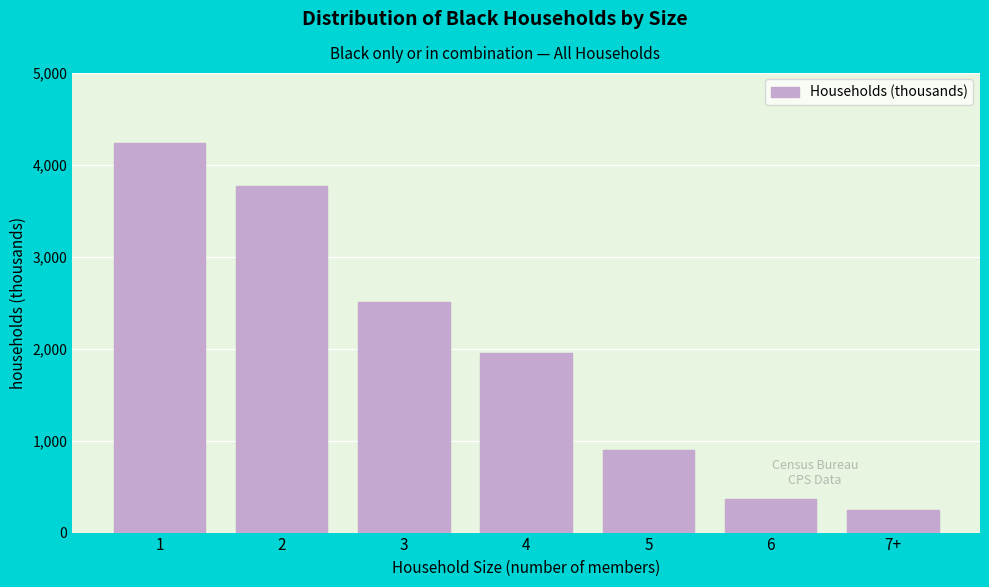

Reading left to right, transcribe all the data shown in this chart.

1=4238	2=3771	3=2505	4=1954	5=901	6=360	7+=241